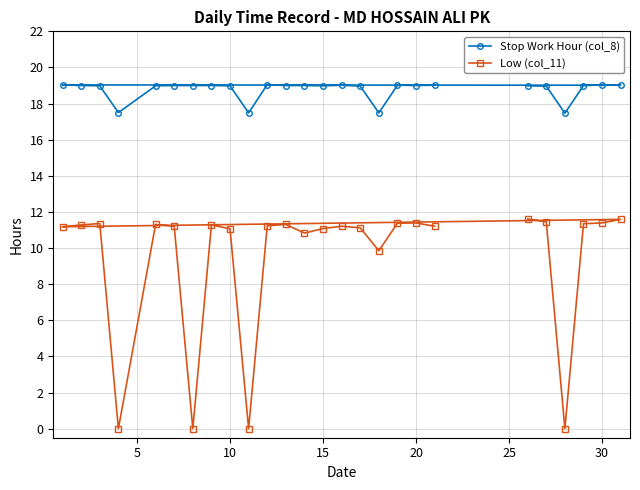

What is the difference between the second highest and second lowest values in the Stop Work Hour (col_8) series?

1.6